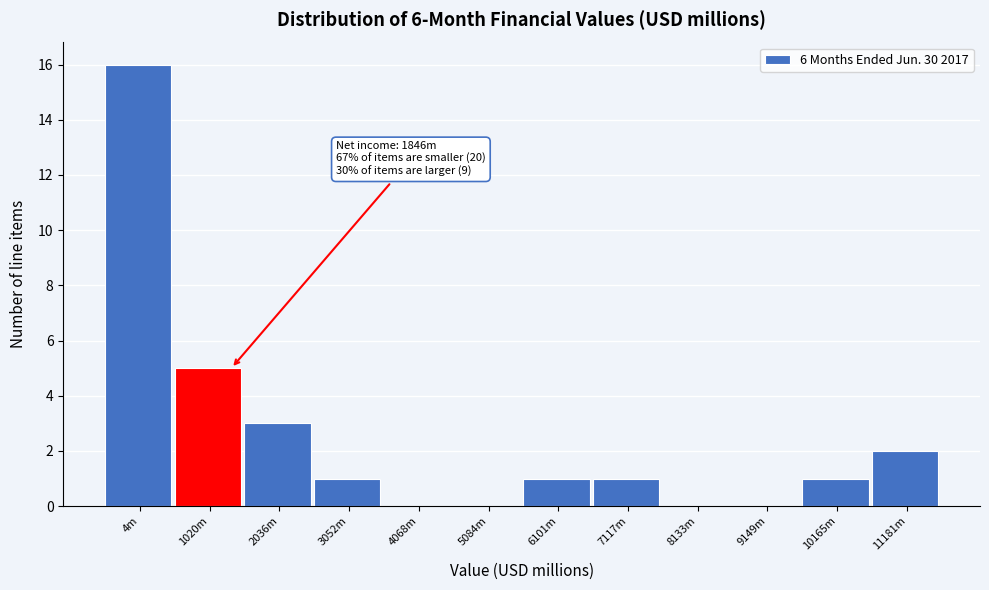

Reading left to right, list all the values displayed in this chart.

4m=16	1020m=5	2036m=3	3052m=1	4068m=0	5084m=0	6101m=1	7117m=1	8133m=0	9149m=0	10165m=1	11181m=2